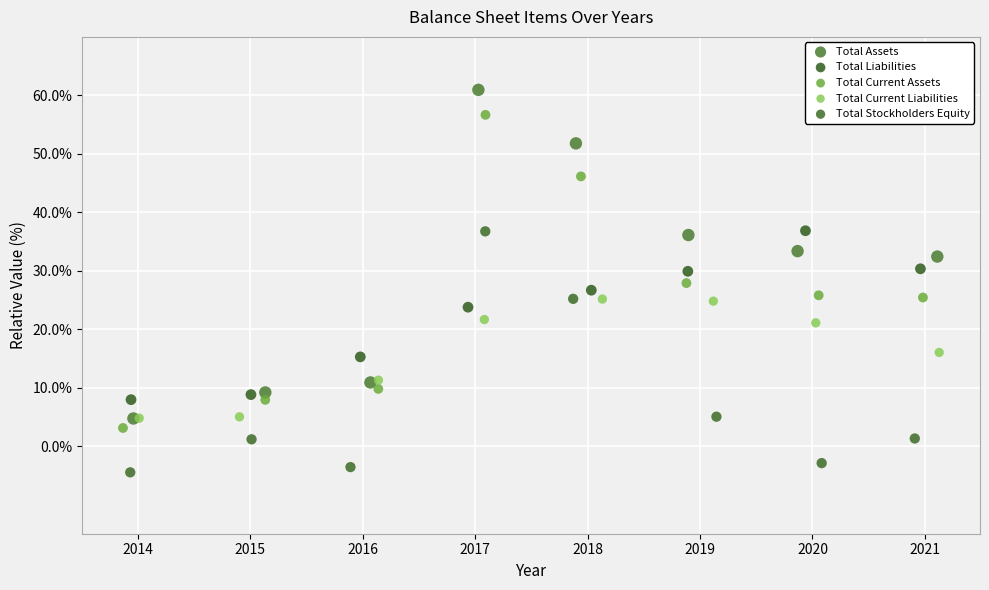

Which series has the largest Y range (max minus min)?

Total Assets